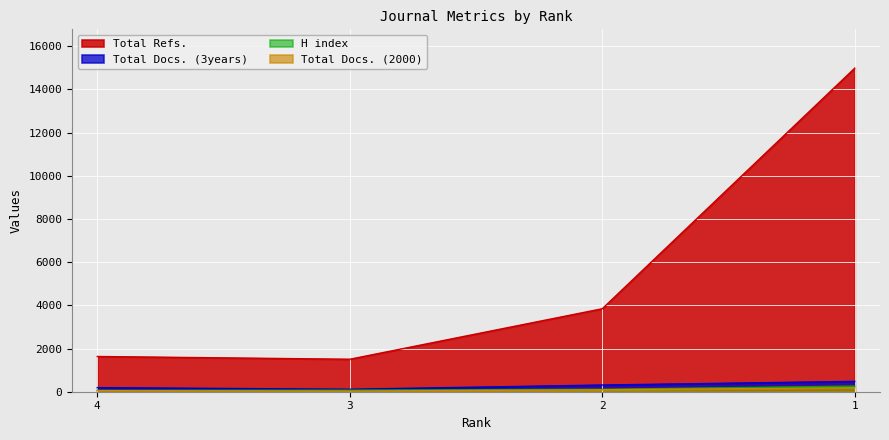

How many lines are shown in the chart?

4